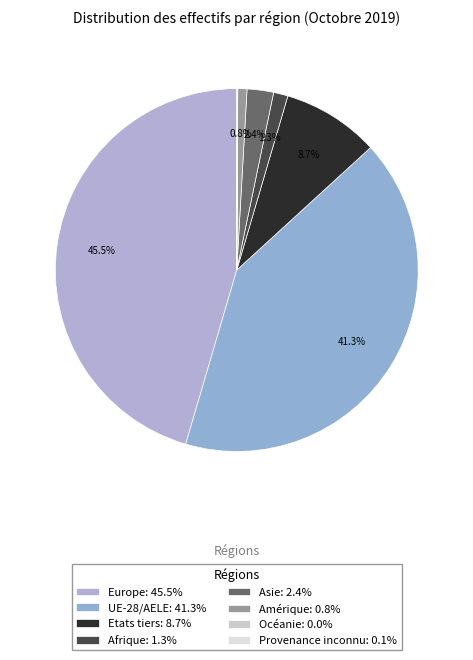

Which slice is the smallest?

Océanie